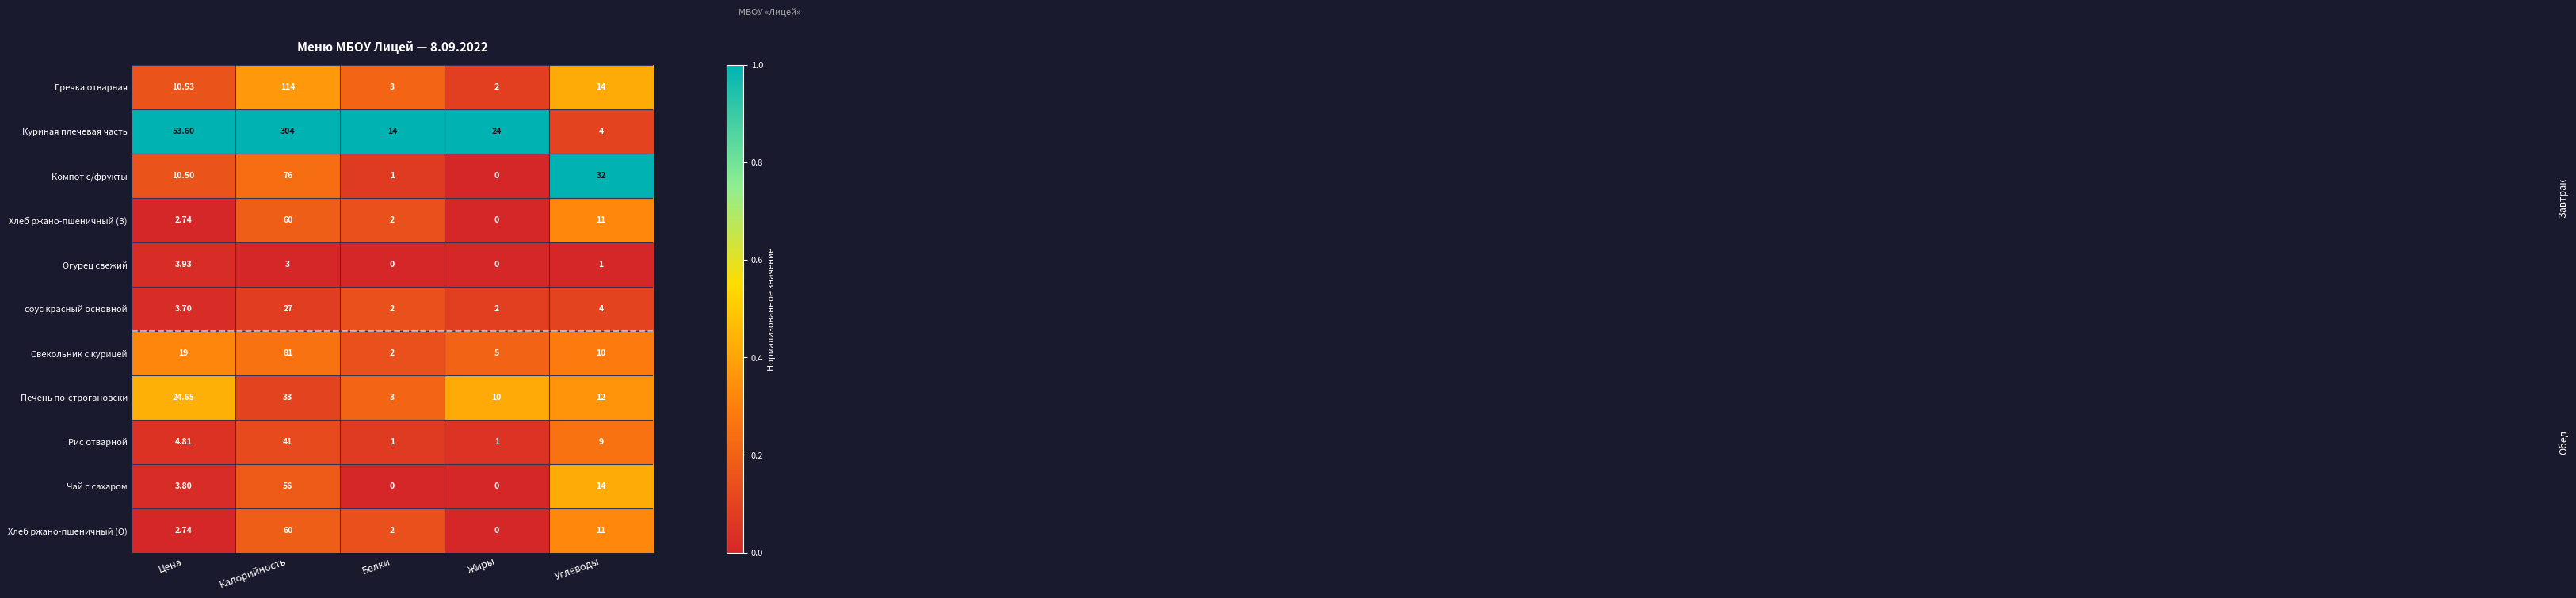

Which category has the lowest value in the Куриная плечевая часть series?

Углеводы